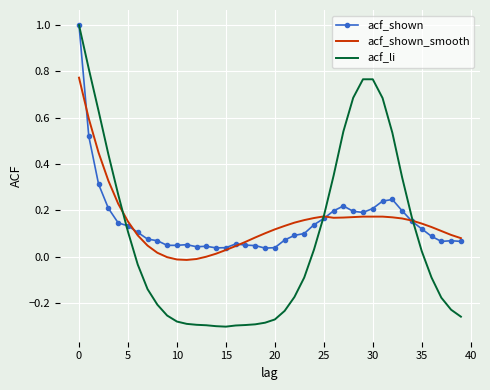

Which series has the largest range (max minus min)?

acf_li